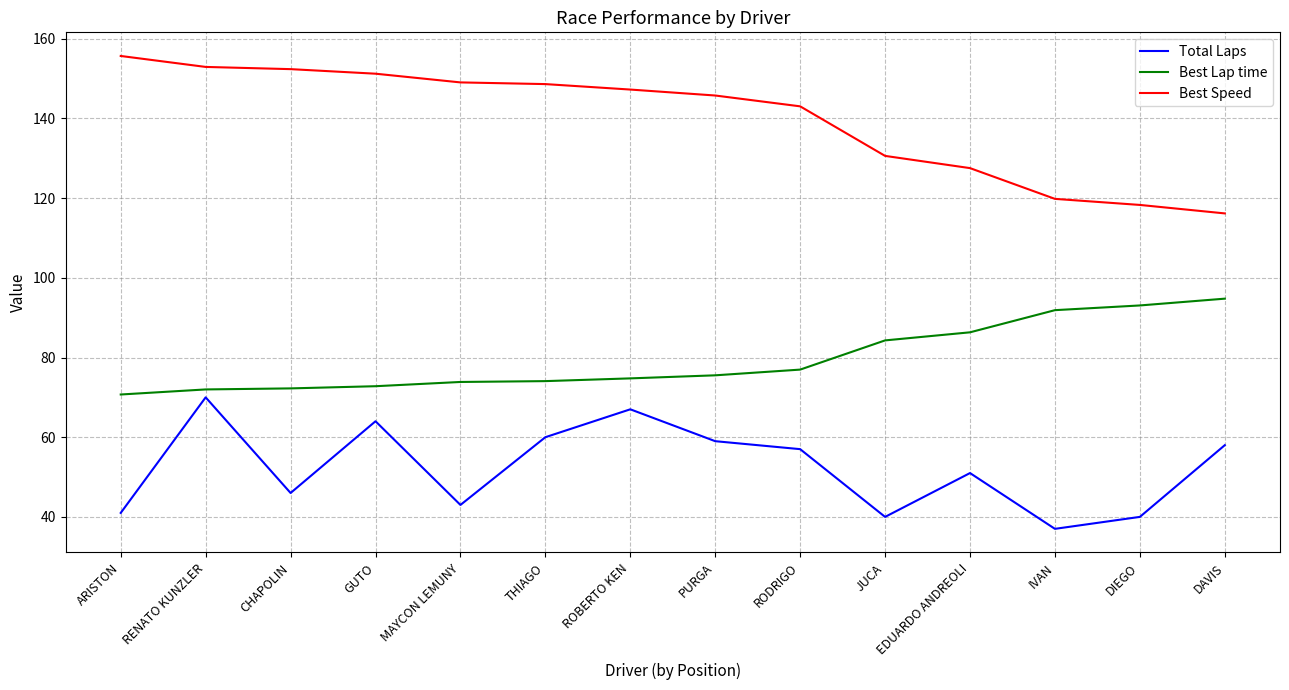

List the series in order of their peak value, lowest first.

Total Laps, Best Lap time, Best Speed